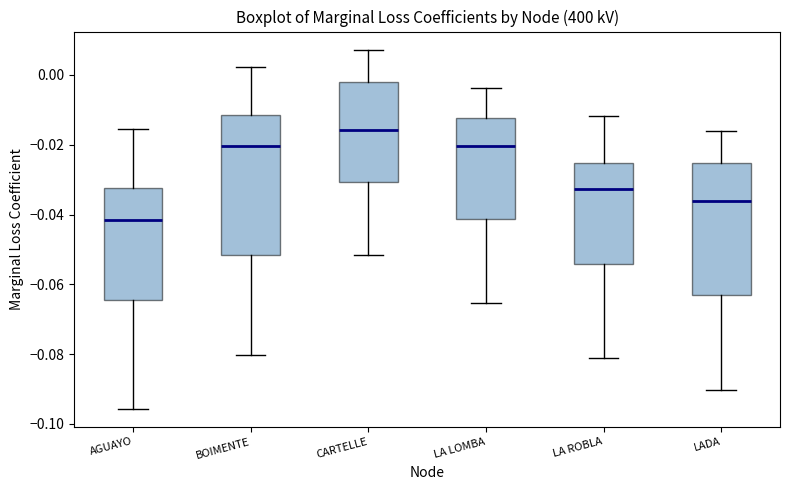

Which box has the lowest median line?

AGUAYO